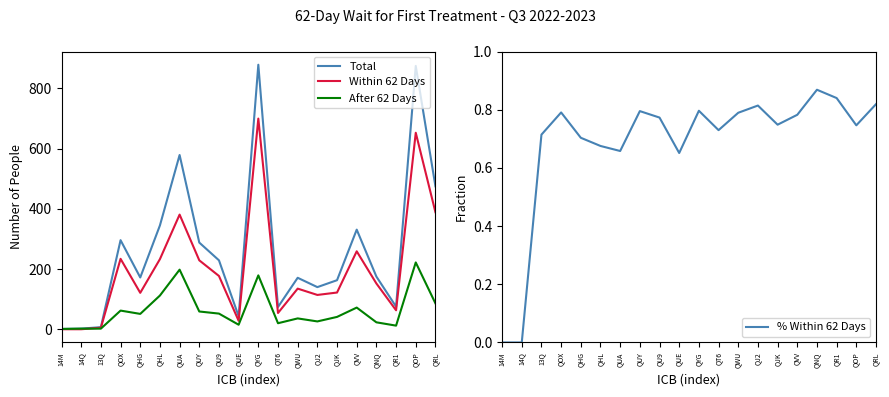

Reading right to left, extract all data points from this chart.

Total: QRL=475.0	QOP=875.0	QR1=75.0	QNQ=175.0	QVV=331.0	QJK=163.0	QJ2=140.0	QWU=171.0	QT6=74.0	QYG=879.0	QUE=43.0	QU9=229.0	QUY=288.0	QUA=579.0	QHL=345.0	QHG=172.0	QOX=296.0	13Q=7.0	14Q=2.0	14M=1.0
Within 62 Days: QRL=389.0	QOP=653.0	QR1=63.0	QNQ=152.0	QVV=259.0	QJK=122.0	QJ2=114.0	QWU=135.0	QT6=54.0	QYG=700.0	QUE=28.0	QU9=177.0	QUY=229.0	QUA=381.0	QHL=233.0	QHG=121.0	QOX=234.0	13Q=5.0	14Q=0.0	14M=0.0
After 62 Days: QRL=86.0	QOP=222.0	QR1=12.0	QNQ=23.0	QVV=72.0	QJK=41.0	QJ2=26.0	QWU=36.0	QT6=20.0	QYG=179.0	QUE=15.0	QU9=52.0	QUY=59.0	QUA=198.0	QHL=112.0	QHG=51.0	QOX=62.0	13Q=2.0	14Q=2.0	14M=1.0
% Within 62 Days: QRL=0.8	QOP=0.7	QR1=0.8	QNQ=0.9	QVV=0.8	QJK=0.7	QJ2=0.8	QWU=0.8	QT6=0.7	QYG=0.8	QUE=0.7	QU9=0.8	QUY=0.8	QUA=0.7	QHL=0.7	QHG=0.7	QOX=0.8	13Q=0.7	14Q=0.0	14M=0.0